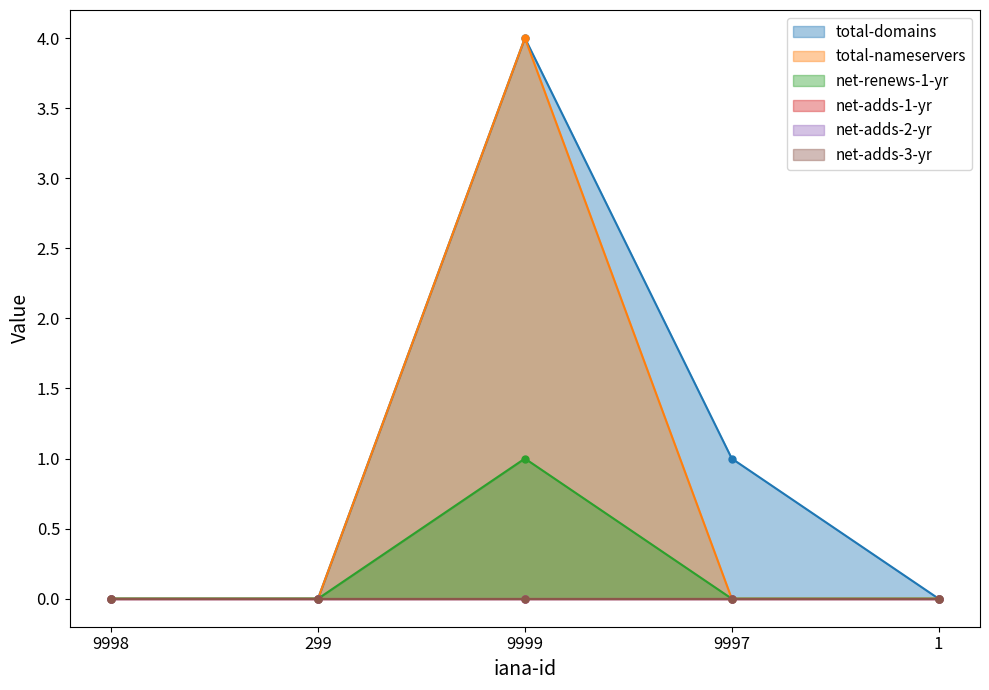

Between 299 and 9997, which series saw the biggest shift?

total-domains